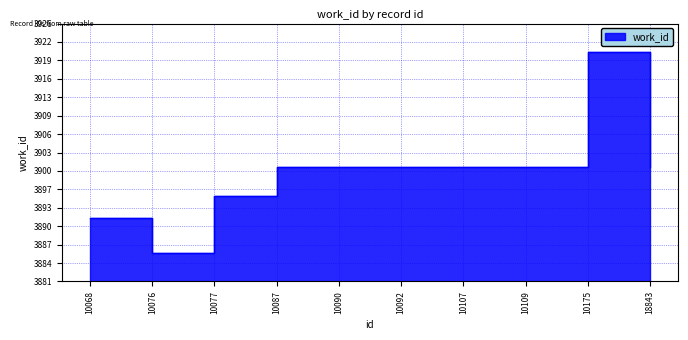

List the labels in order of value, largest first.

10175, 10087, 10090, 10092, 10107, 10109, 18843, 10077, 10068, 10076